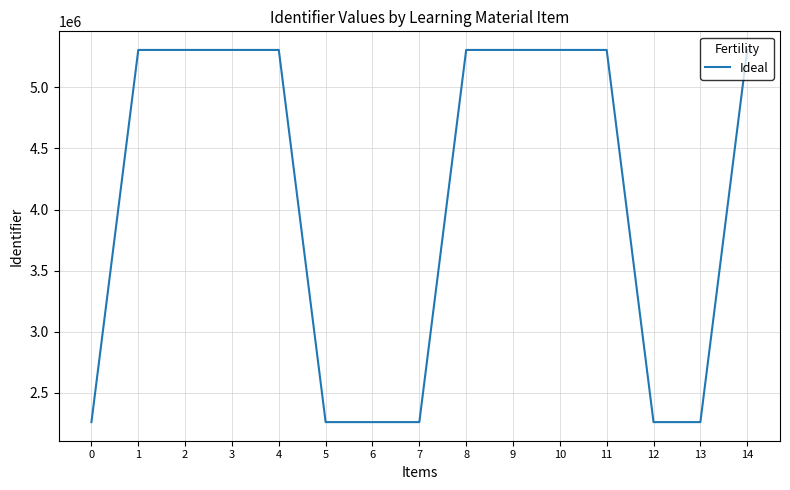

True or false: the data shows 1531746 at 0.

False